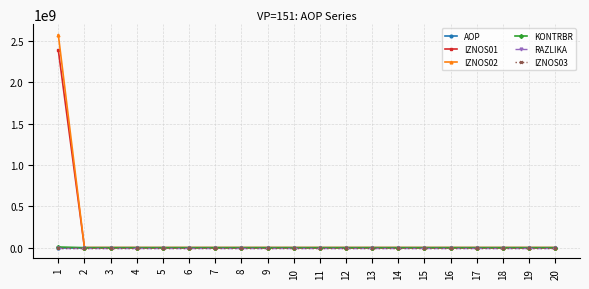

Is it true that KONTRBR equals 0.0 at 16?

True